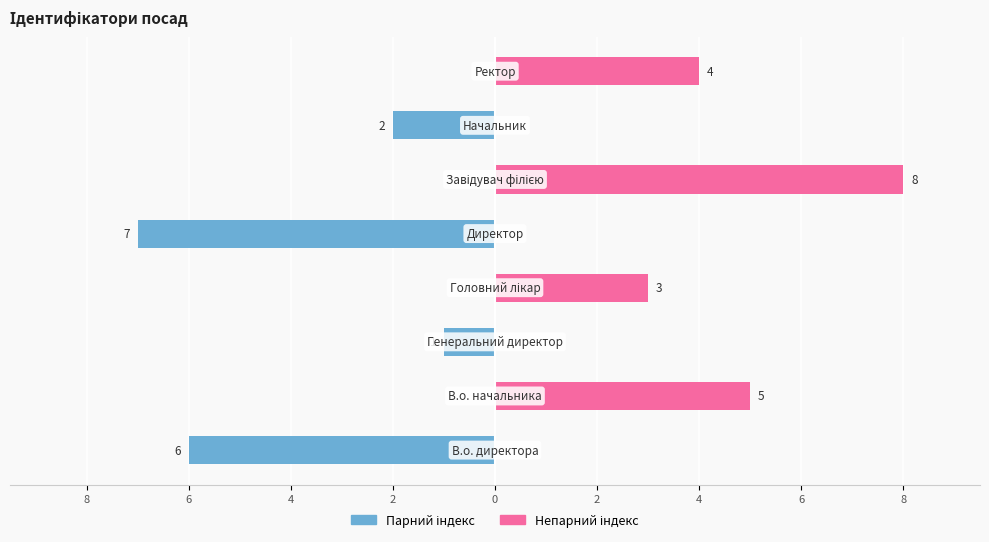

What is the difference between the maximum and minimum values in the Ідентифікатор (парний) series?

7